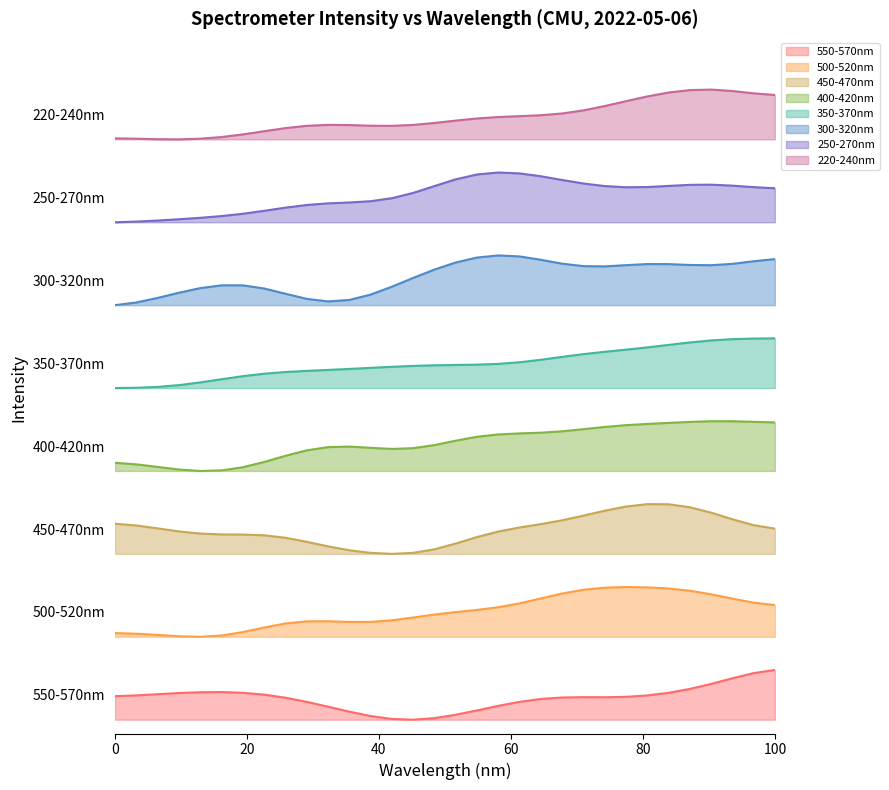

Does the chart have visible grid lines?

No